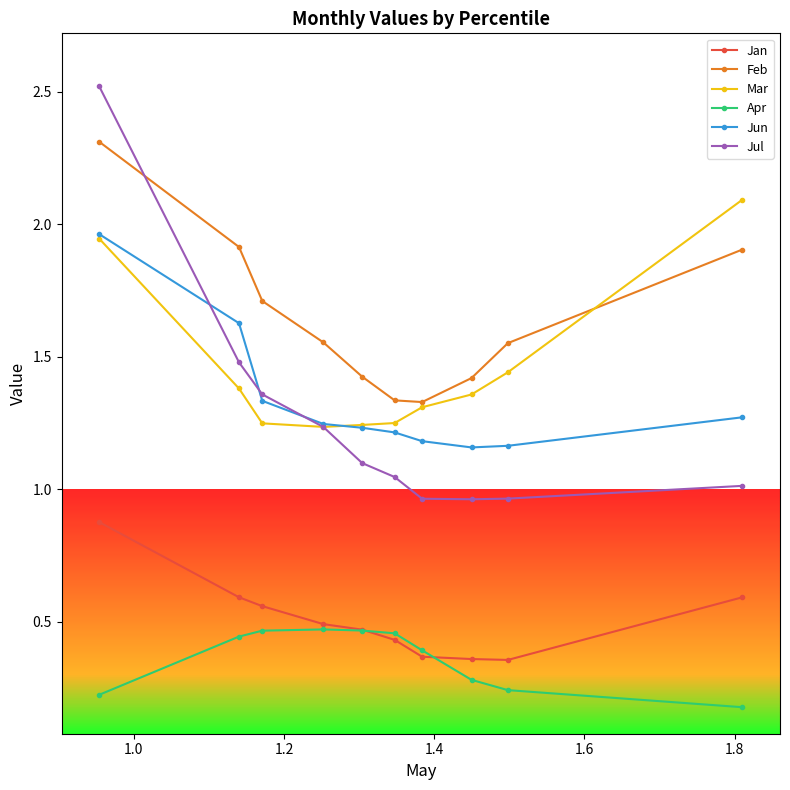

What is the maximum value for Jul?

2.5